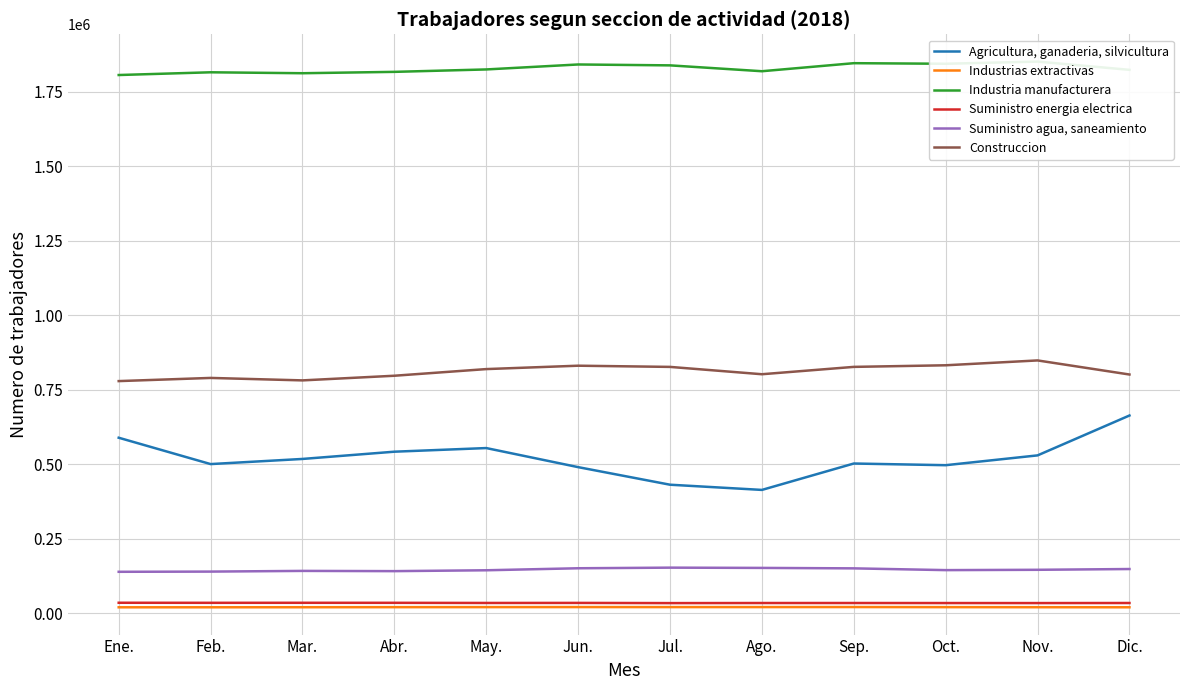

True or false: Suministro energia electrica and Industria manufacturera cross at least once.

False